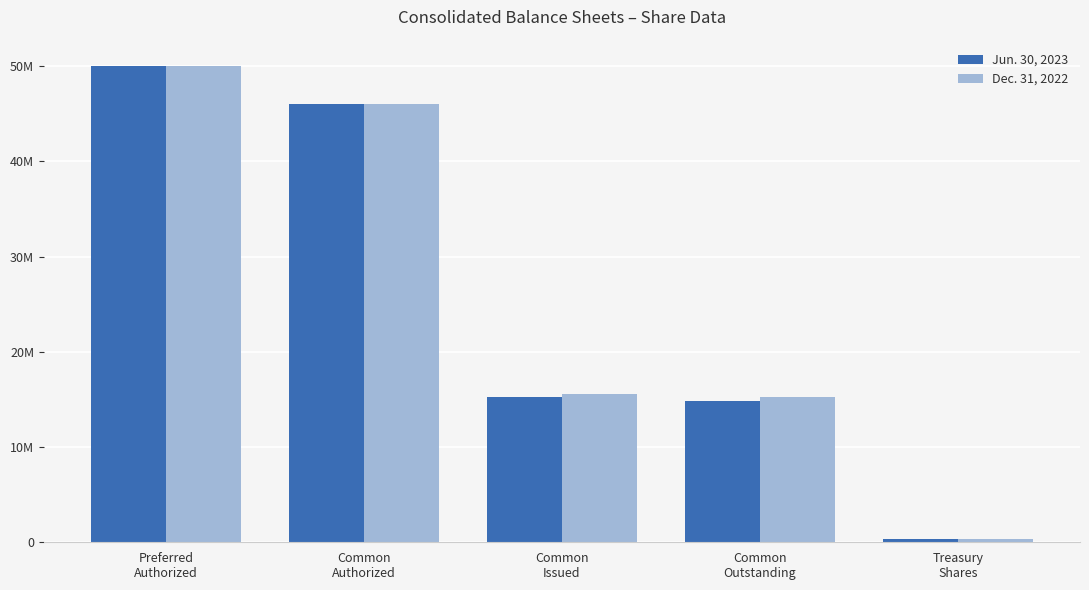

Which series has the largest range (max minus min)?

Jun. 30, 2023